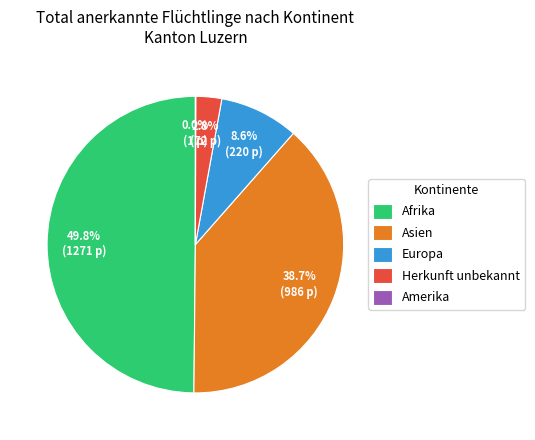

The Afrika slice represents 50% of the pie. True or false?

True